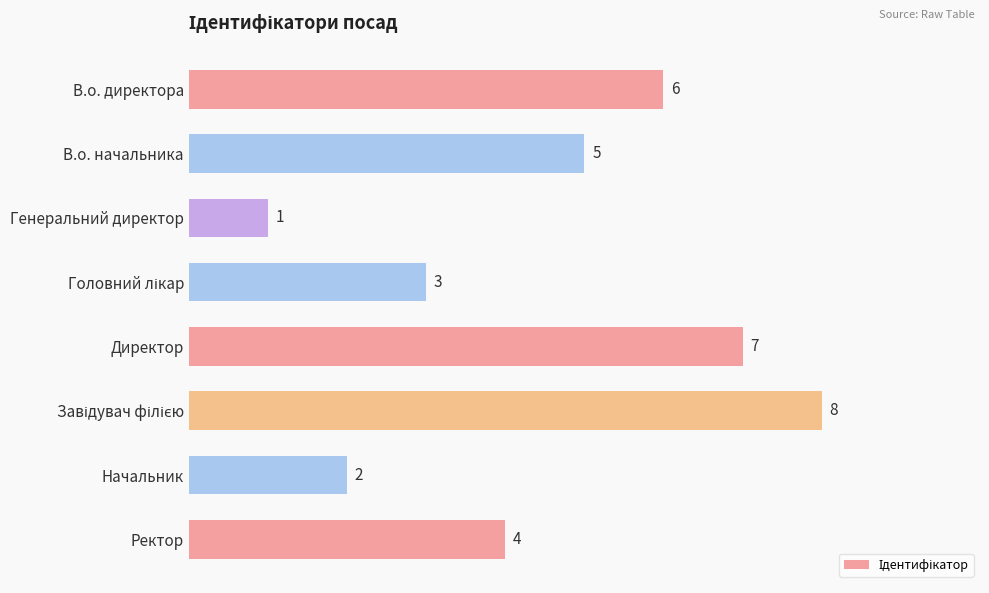

What is the greatest value displayed?

8